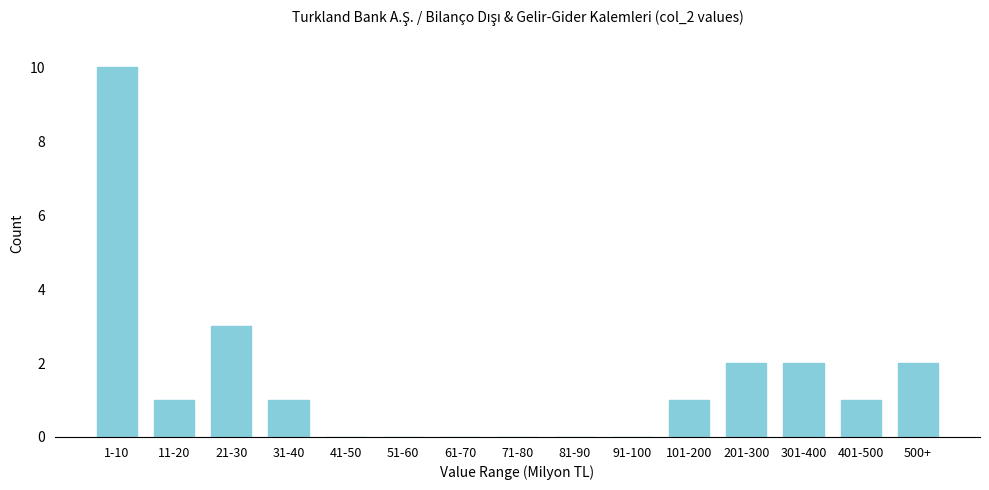

Reading left to right, extract all data points from this chart.

1-10=10	11-20=1	21-30=3	31-40=1	41-50=0	51-60=0	61-70=0	71-80=0	81-90=0	91-100=0	101-200=1	201-300=2	301-400=2	401-500=1	500+=2